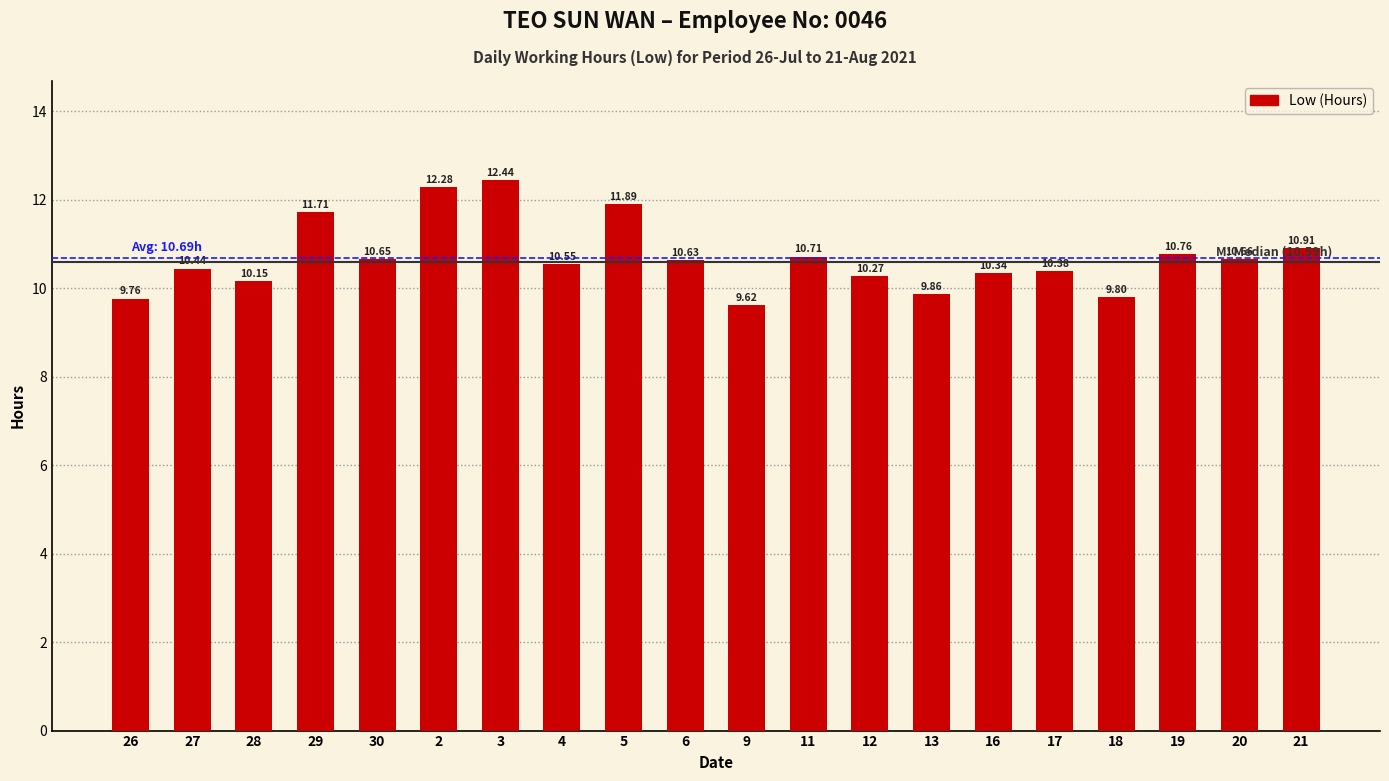

Between 9 and 6, which is larger?

6